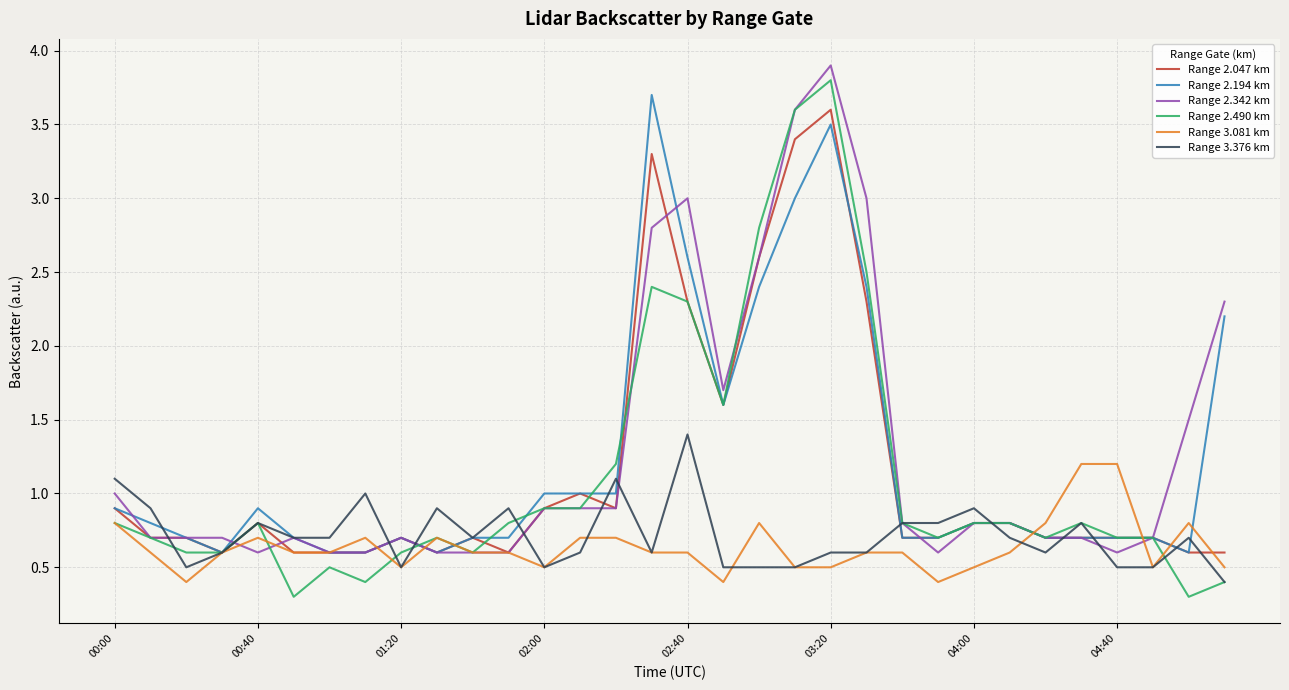

What is the highest value of the Range 2.342 km series?

3.9